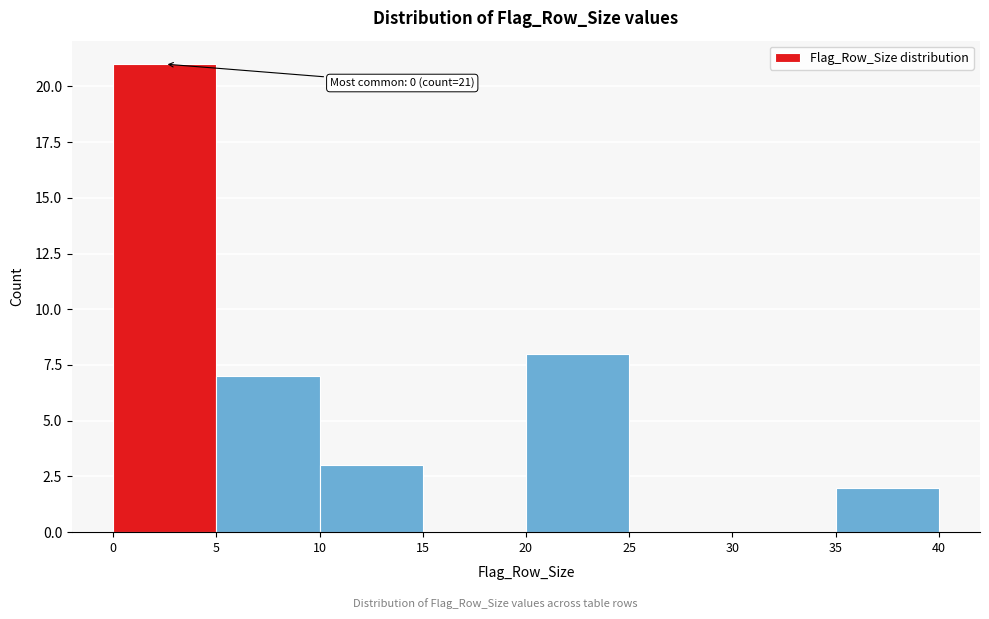

Over which range of the x-axis is the bar tallest?

0 to 5